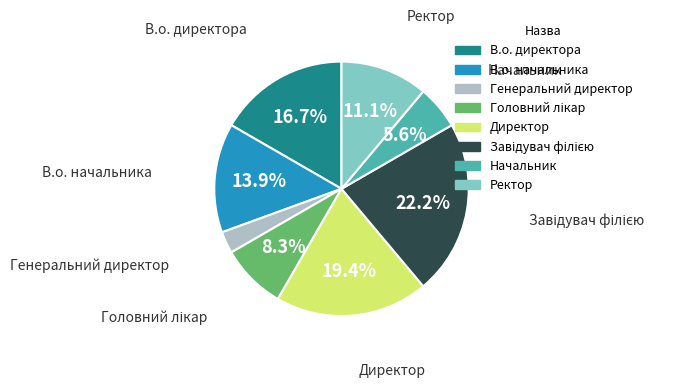

Does Генеральний директор represent more than half of the total?

No